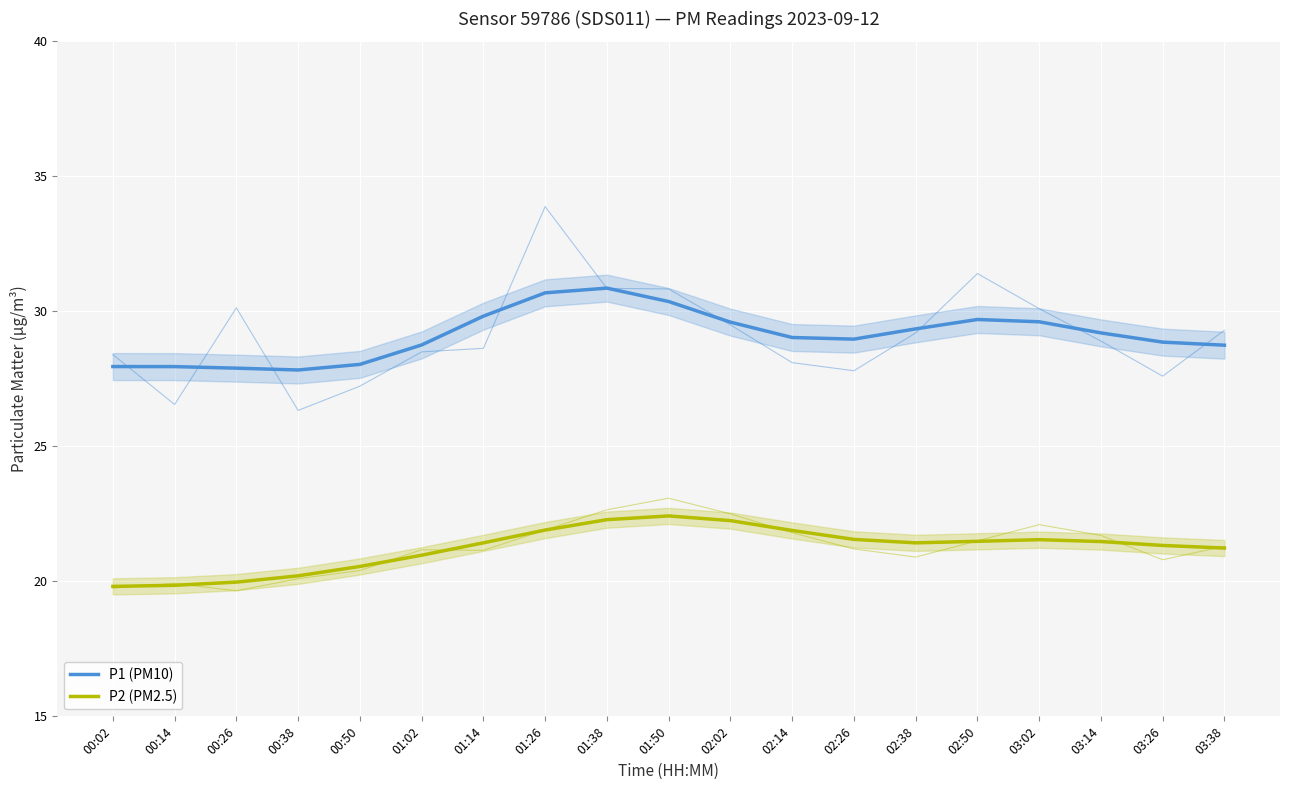

Which series has the largest total across all categories?

P1 (PM10)